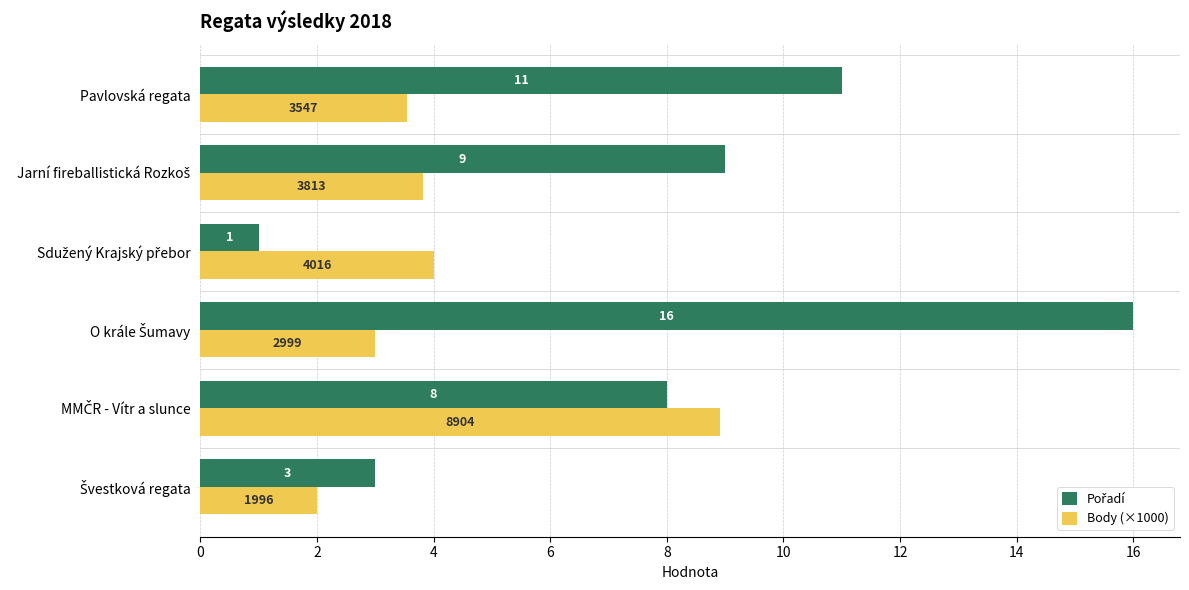

Count the number of categories in the chart.

6